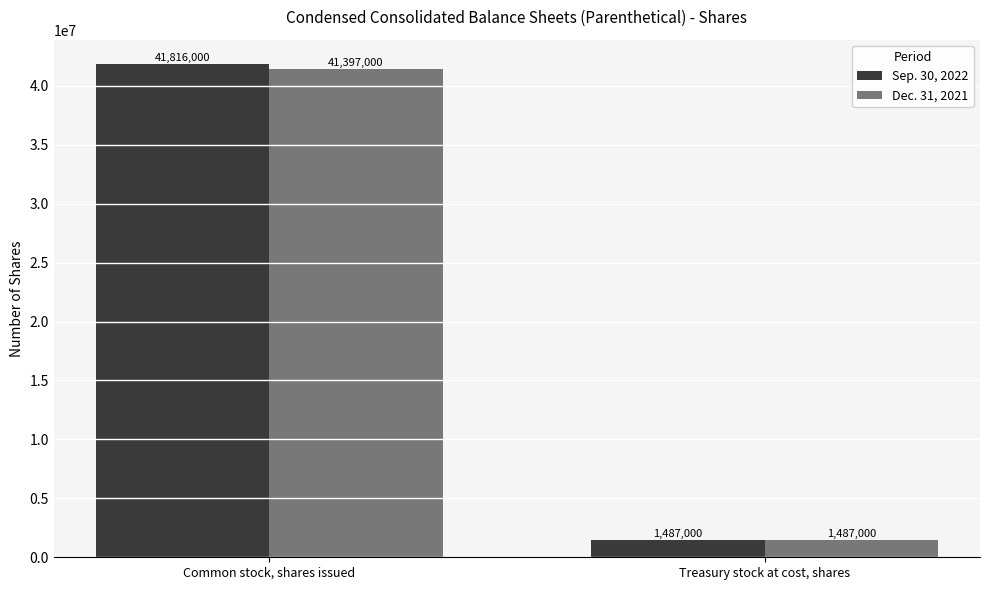

Reading left to right, transcribe all the data shown in this chart.

Sep. 30, 2022: 41816000	1487000
Dec. 31, 2021: 41397000	1487000